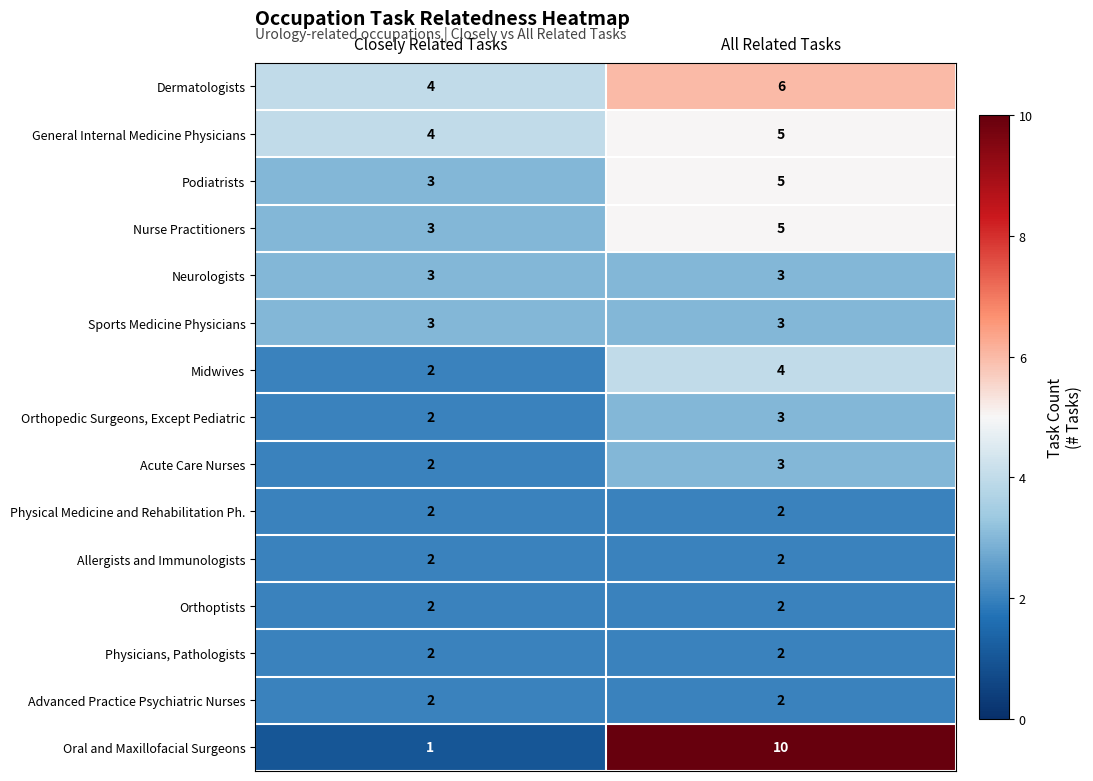

Where is Nurse Practitioners nearest to the value 4?

Closely Related Tasks